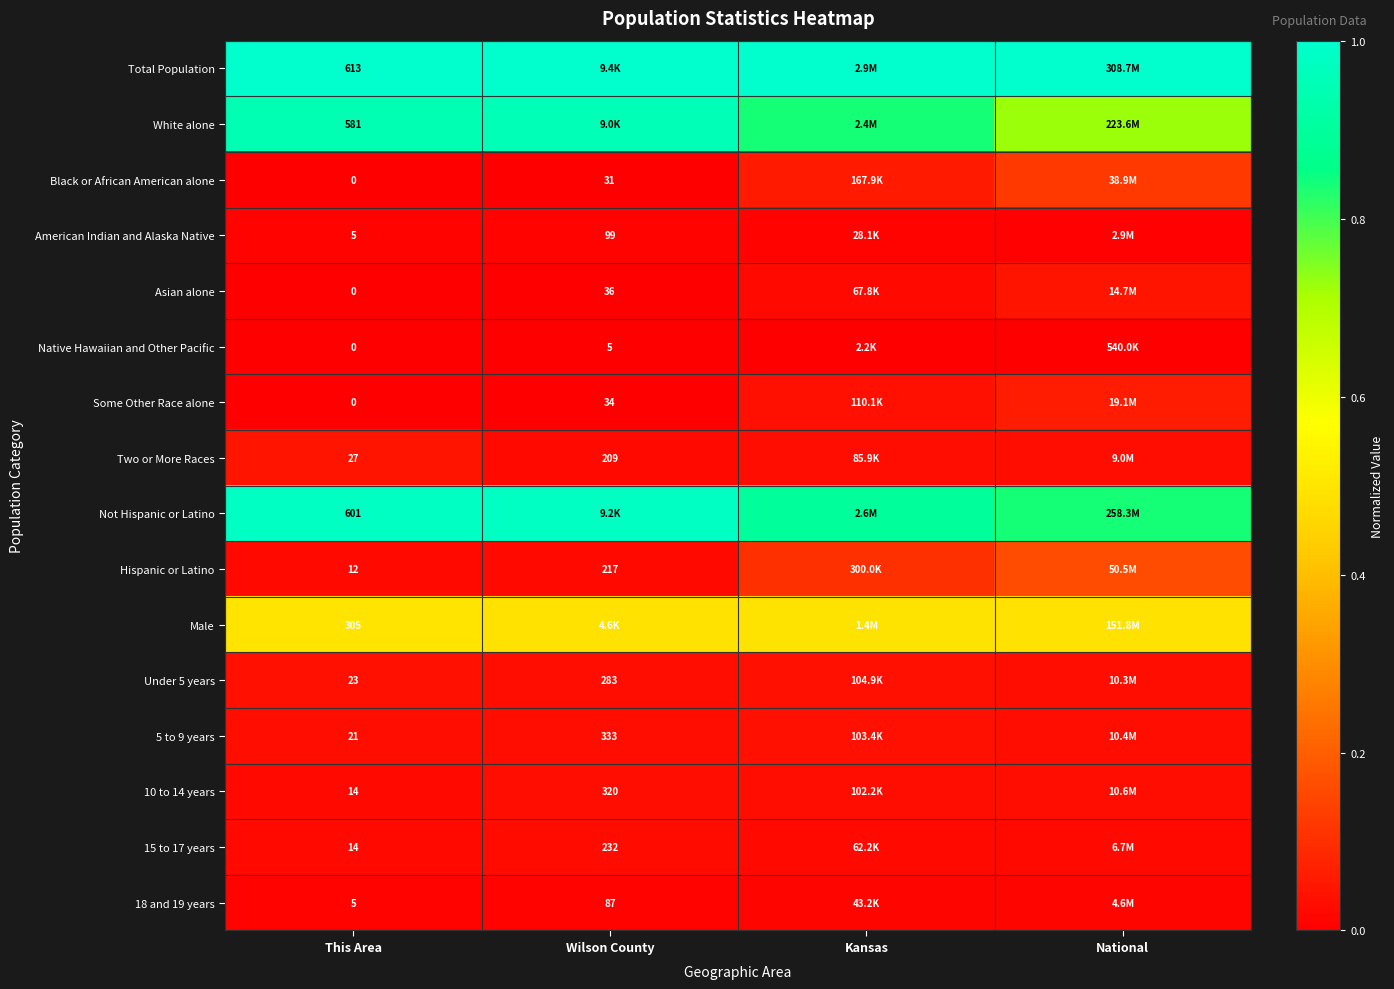

Which series has the largest total across all categories?

Total Population